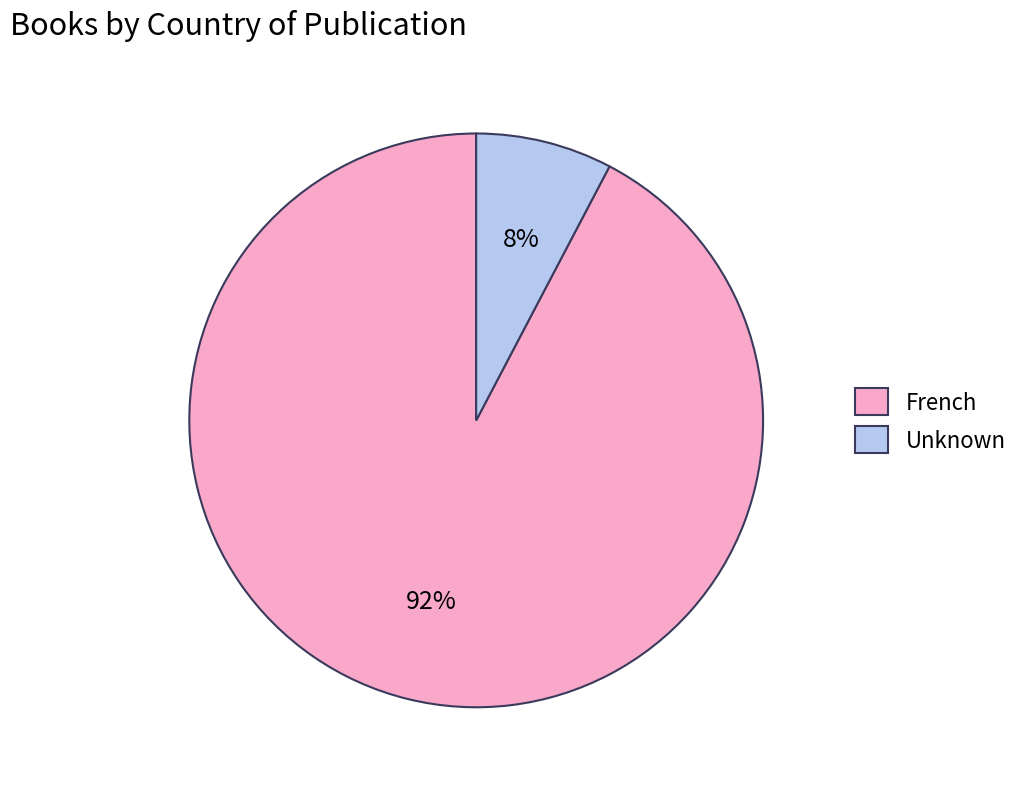

To the nearest percent, what is the combined percentage of Unknown and French?

100%